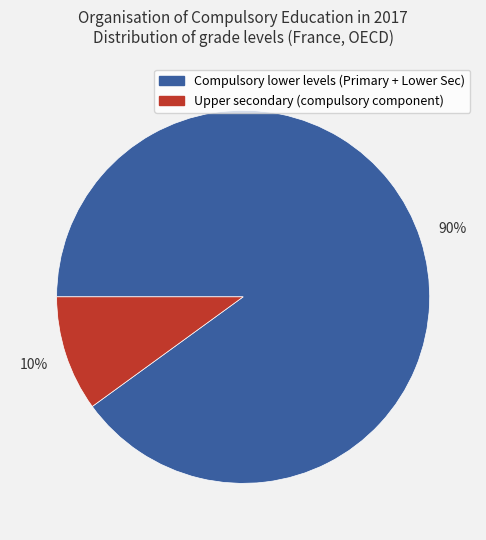

To the nearest percent, what is the difference between the largest and smallest slice percentages?

80%